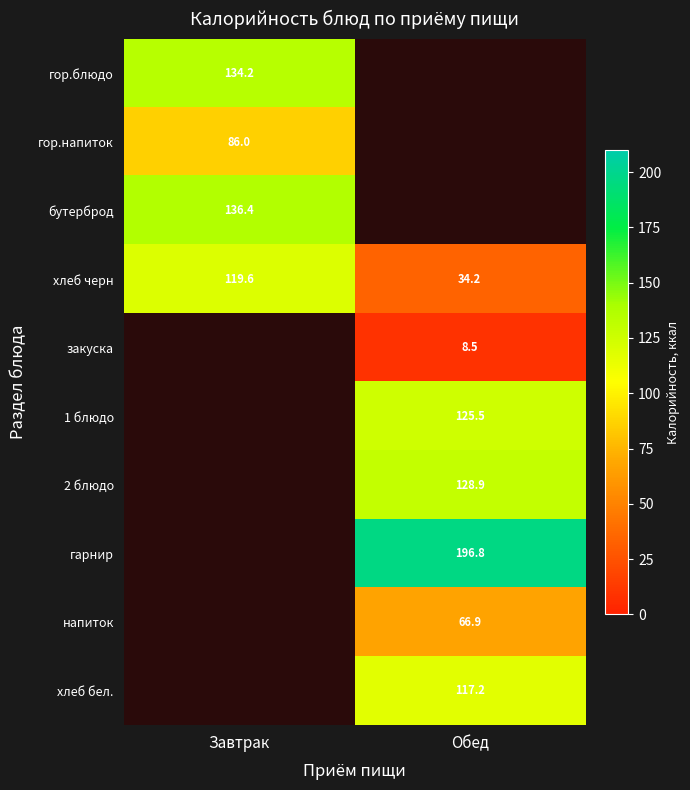

What is the average value of the хлеб черн series?

76.9